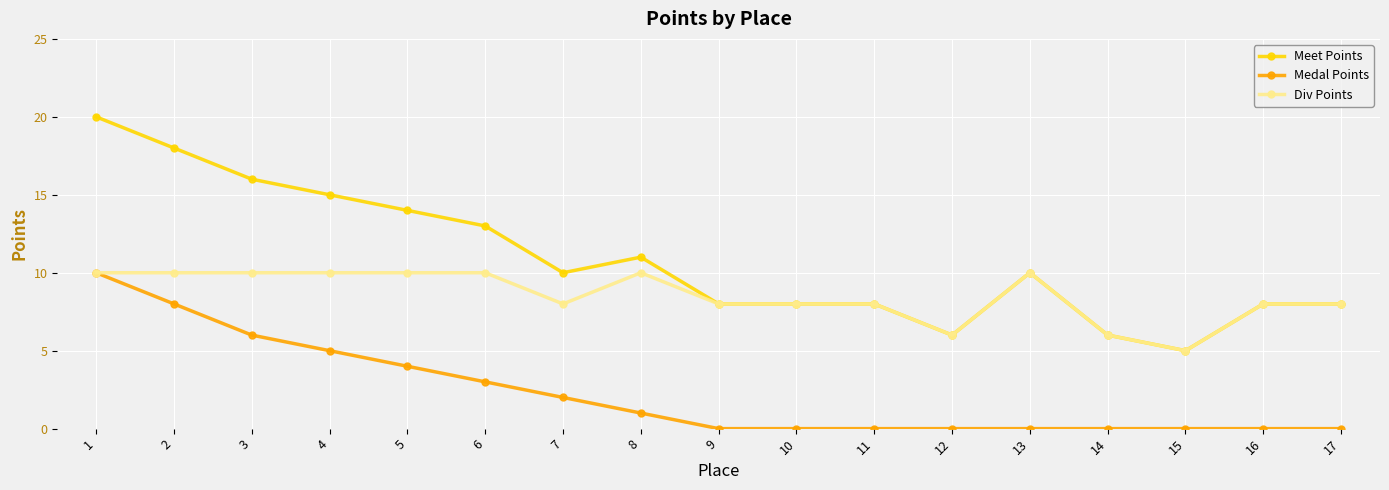

Rank the series by their average value, from lowest to highest.

Medal Points, Div Points, Meet Points